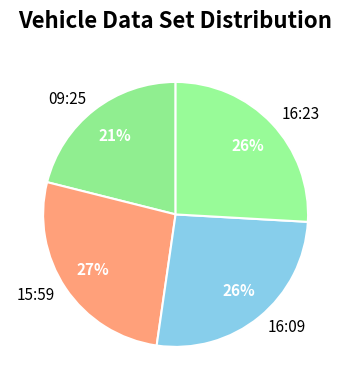

Which has a higher value, 16:23 or 09:25?

16:23